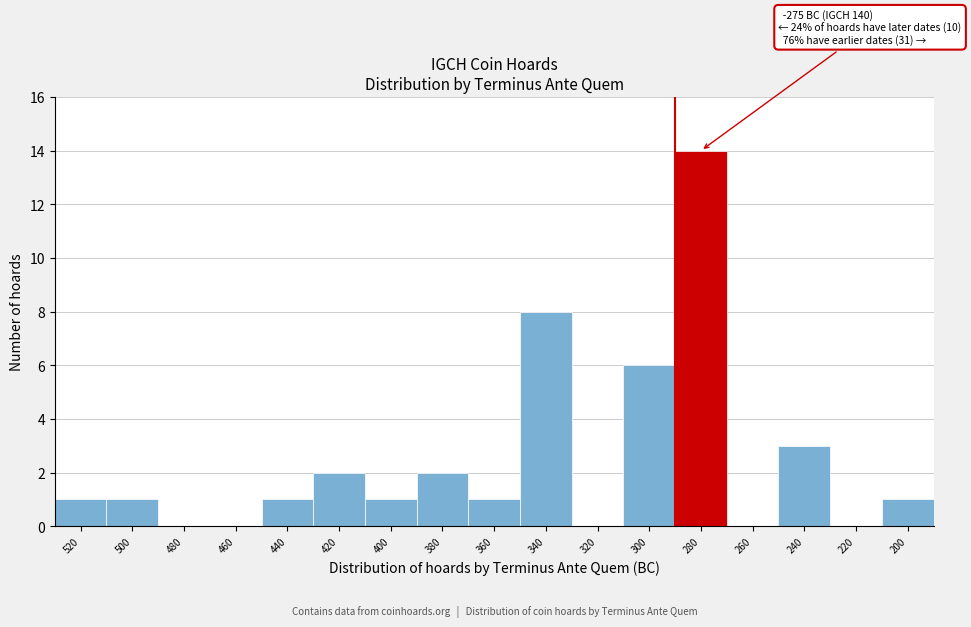

Reading right to left, list all the values displayed in this chart.

200=1	220=0	240=3	260=0	280=14	300=6	320=0	340=8	360=1	380=2	400=1	420=2	440=1	460=0	480=0	500=1	520=1